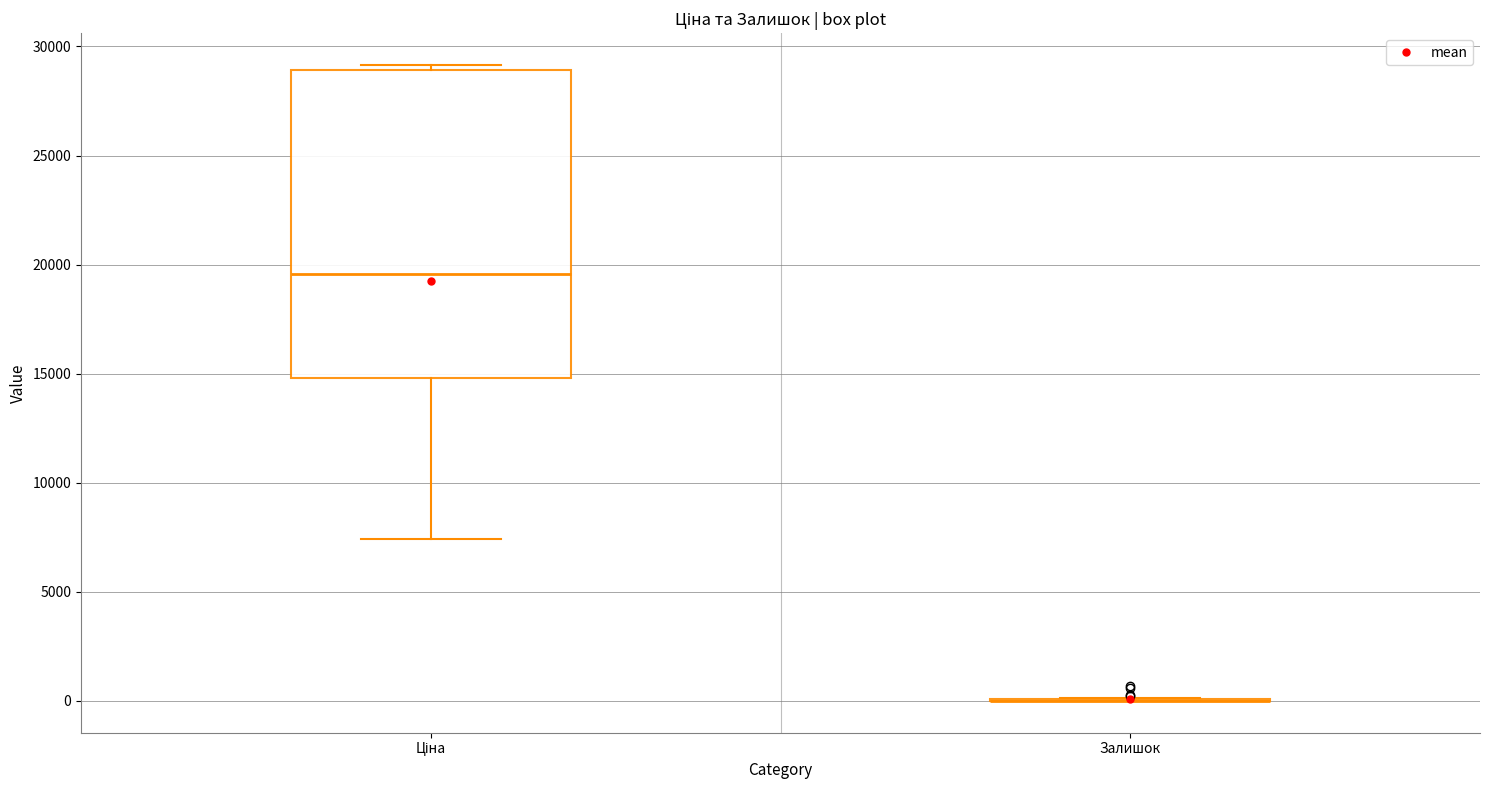

Reading left to right, transcribe this box plot: for each box, give where its median line is, the range the box spans, and where its two whiskers end, as read against the y-axis. The values are not printed on the chart, so give them approximately, as read against the axis.

Ціна: median 19500, box 15000 to 29000, whiskers 7500 to 29000 (just above the box's upper edge)
Залишок: box collapsed to a line at 0, whiskers 0 to 0